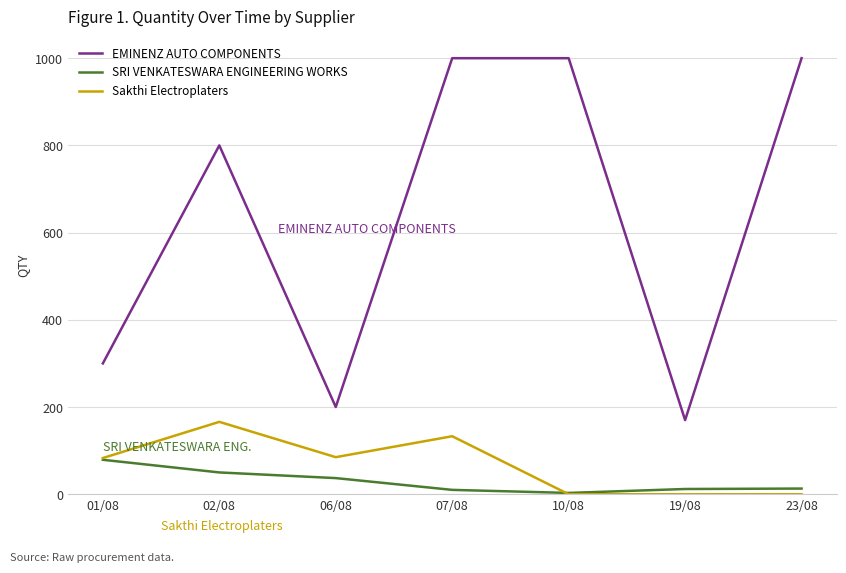

Rank the series by their maximum value, from lowest to highest.

SRI VENKATESWARA ENGINEERING WORKS, Sakthi Electroplaters, EMINENZ AUTO COMPONENTS